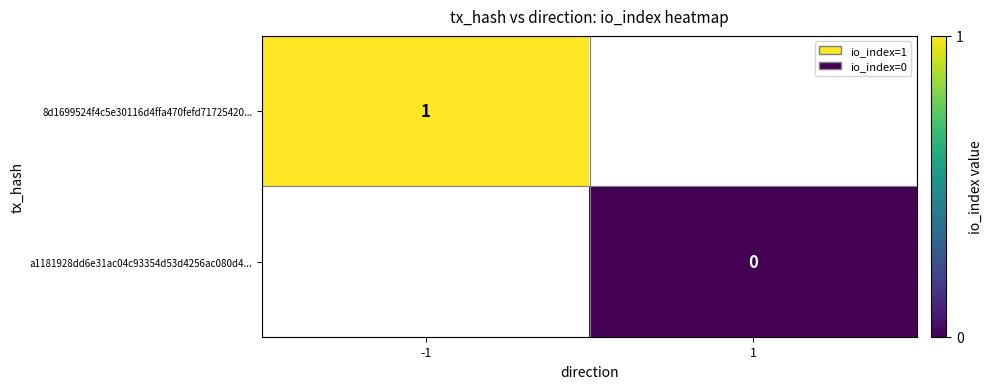

True or false: 8d1699524f4c5e30116d4ffa470fefd71725420... has a value of 0 at -1.

False